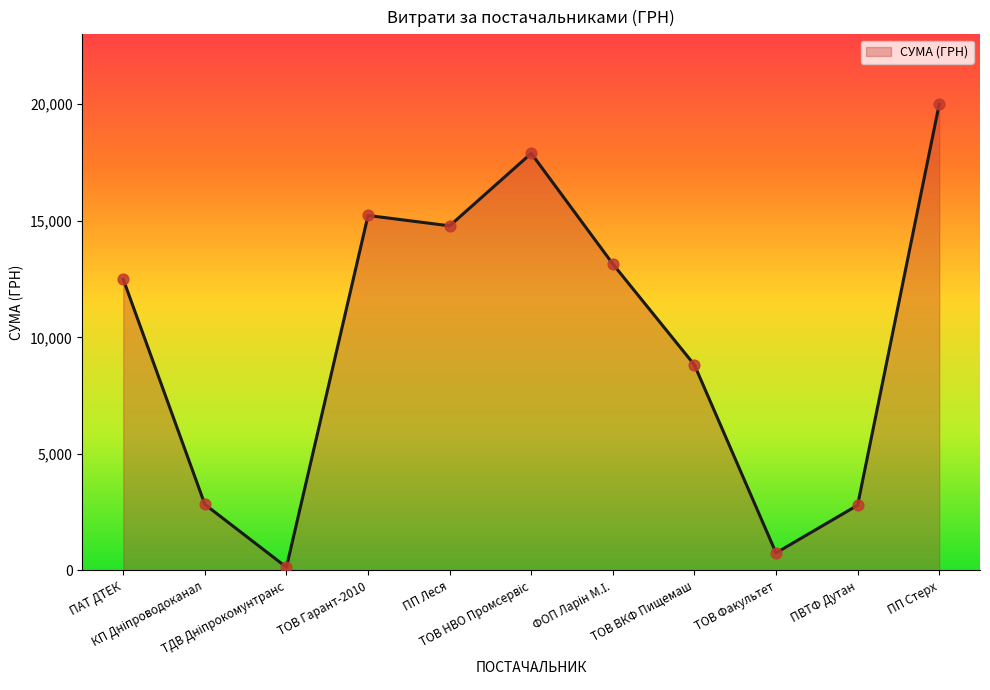

Approximately how many times larger is the value at ПАТ ДТЕК compared to ПП Стерх?

0.6